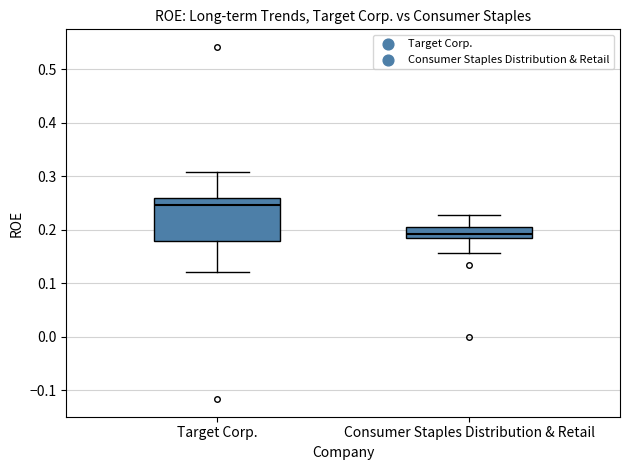

Reading left to right, transcribe this box plot: for each box, give where its median line is, the range the box spans, and where its two whiskers end, as read against the y-axis. The values are not printed on the chart, so give them approximately, as read against the axis.

Target Corp.: median 0.25, box 0.18 to 0.26, whiskers 0.12 to 0.31
Consumer Staples Distribution & Retail: median 0.19, box 0.18 to 0.20, whiskers 0.16 to 0.23